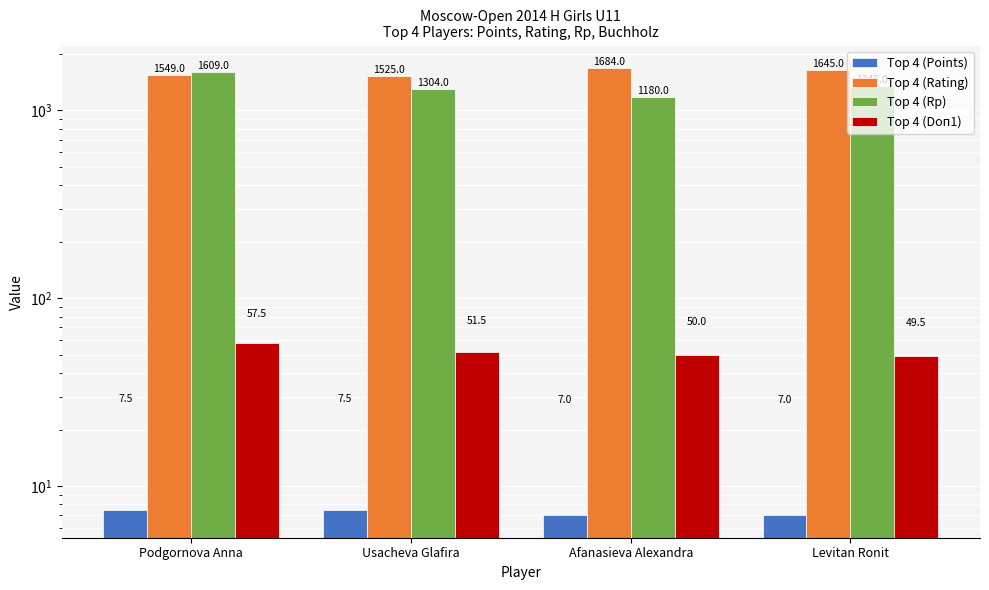

What is the smallest value displayed?

7.0